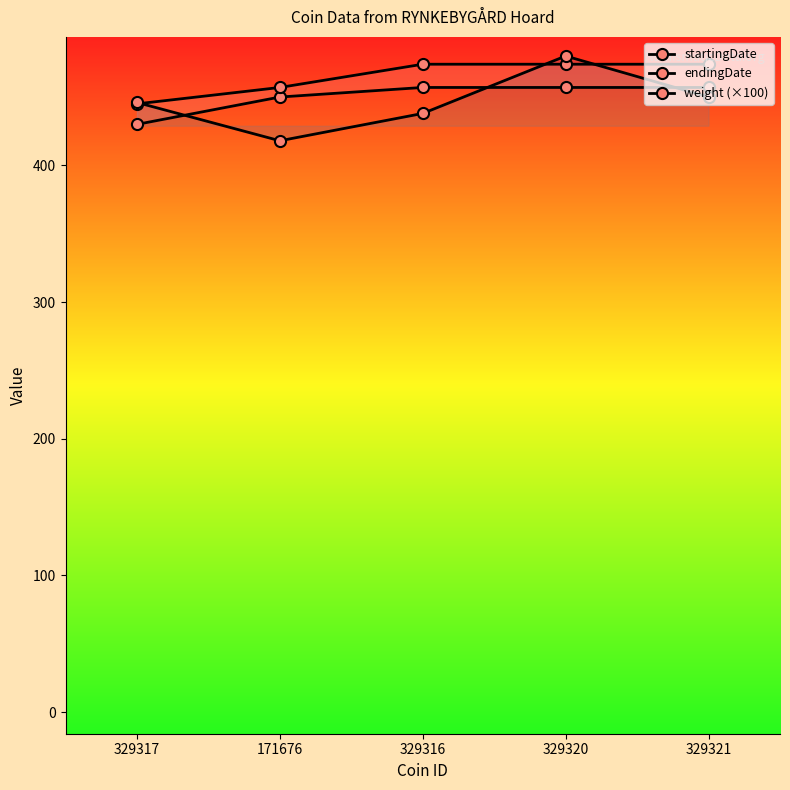

How many lines are shown in the chart?

3